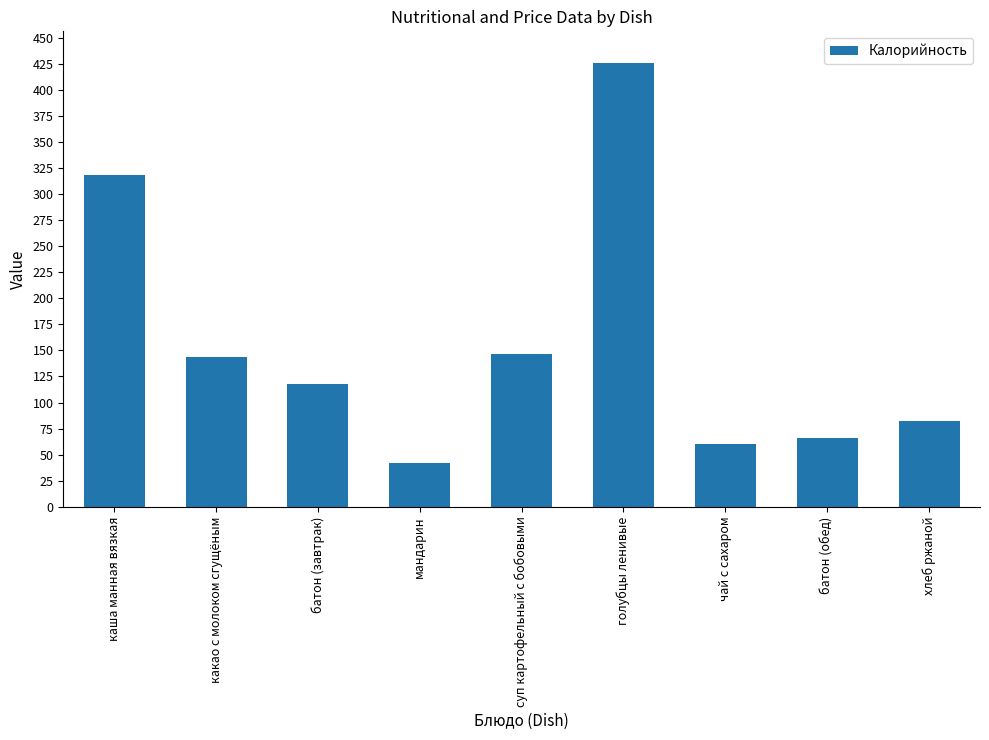

Reading right to left, transcribe all the data shown in this chart.

хлеб ржаной=82	батон (обед)=66	чай с сахаром=60	голубцы ленивые=426	суп картофельный с бобовыми=147	мандарин=42	батон (завтрак)=118	какао с молоком сгущёным=144	каша манная вязкая=318